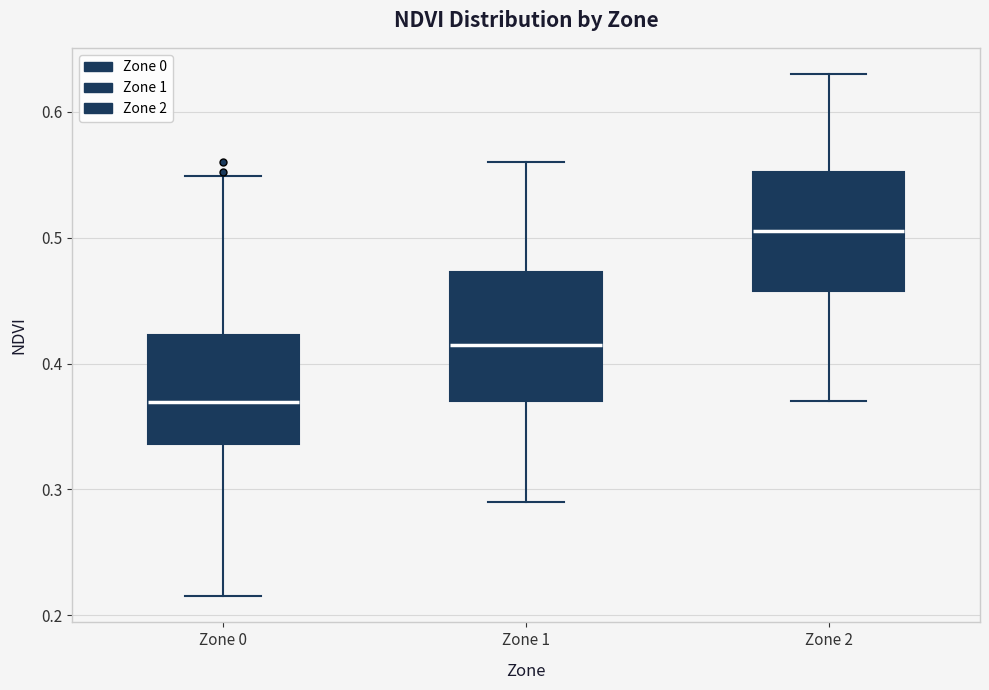

Where does the median line of the box for Zone 0 sit on the y-axis? The values are not printed on the chart, so give them approximately, as read against the axis.

0.37